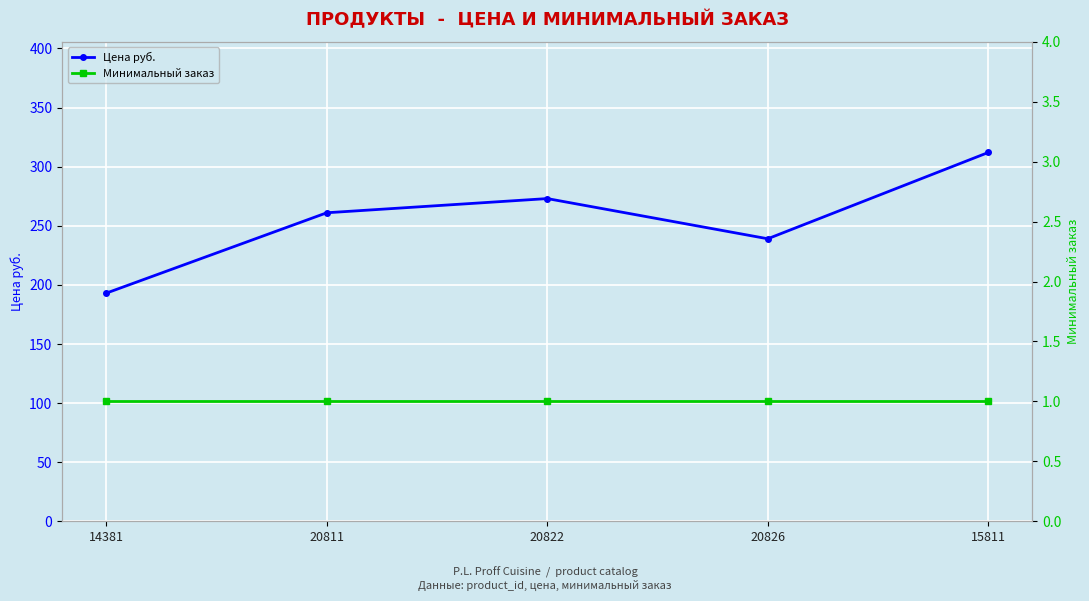

True or false: Минимальный заказ and Цена руб. cross at least once.

False